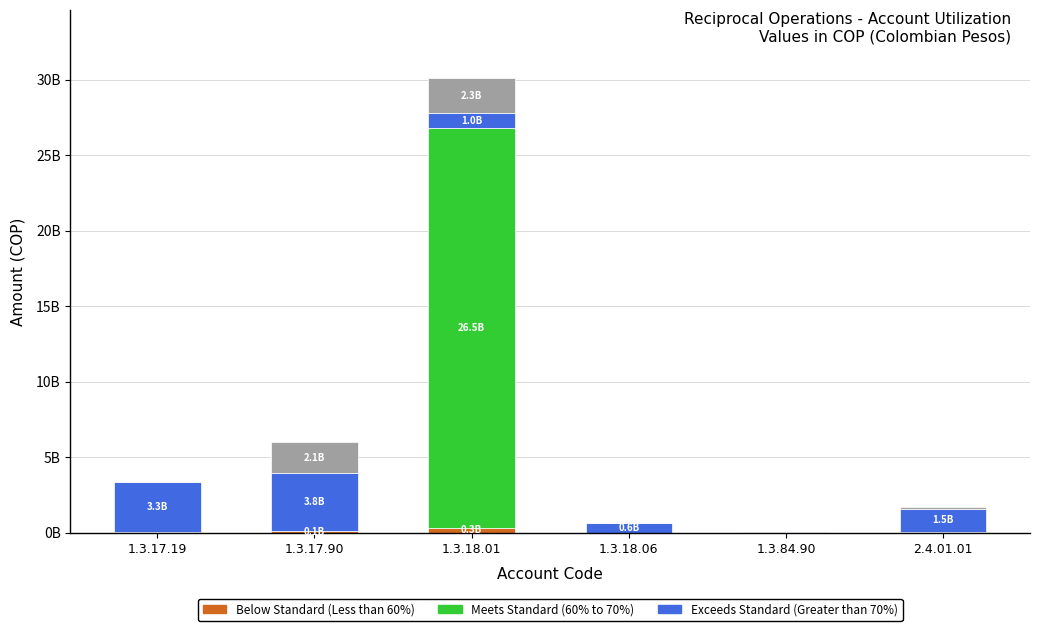

Are the bars horizontal?

No